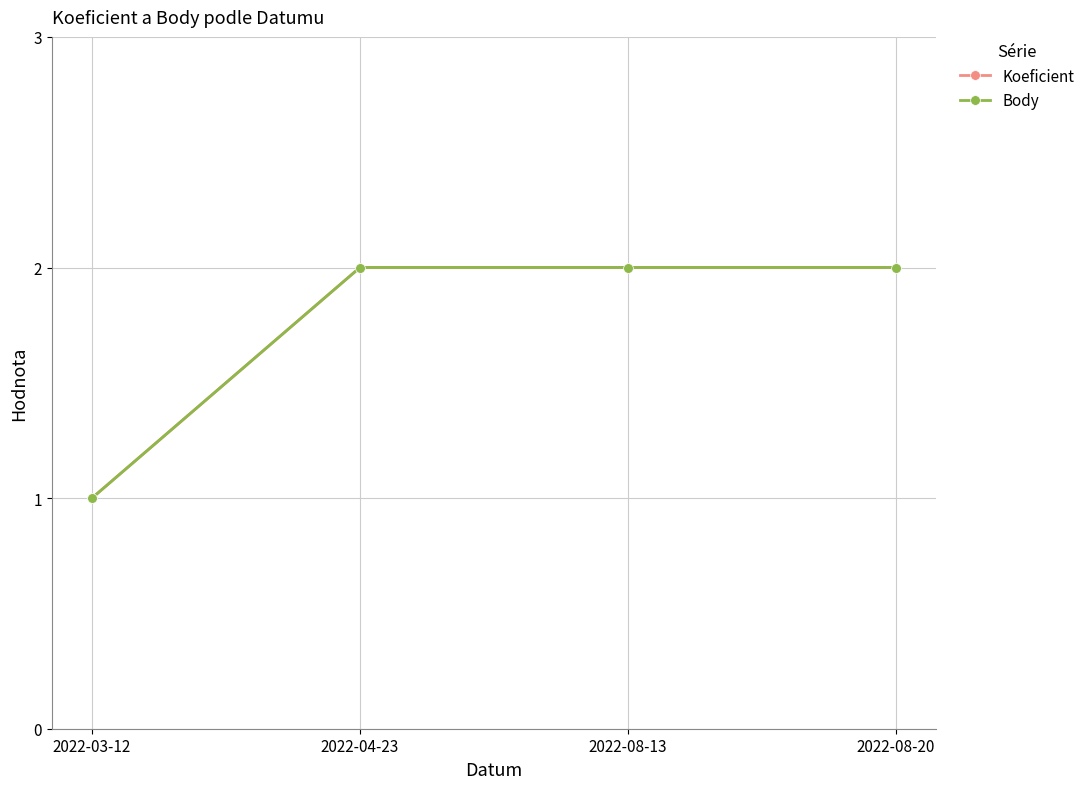

Reading left to right, what are all the values shown in this chart?

Koeficient: 2022-03-12=1	2022-04-23=2	2022-08-13=2	2022-08-20=2
Body: 2022-03-12=1	2022-04-23=2	2022-08-13=2	2022-08-20=2